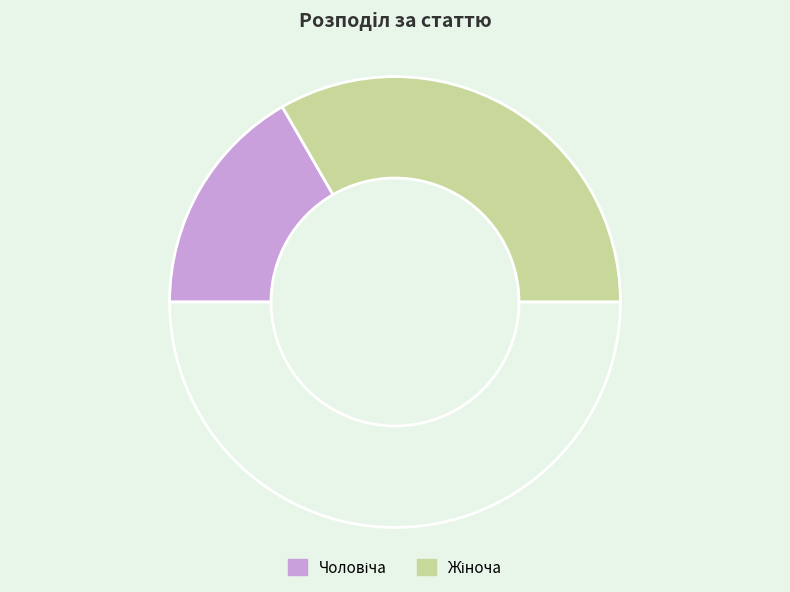

How many slices are in this pie chart?

3